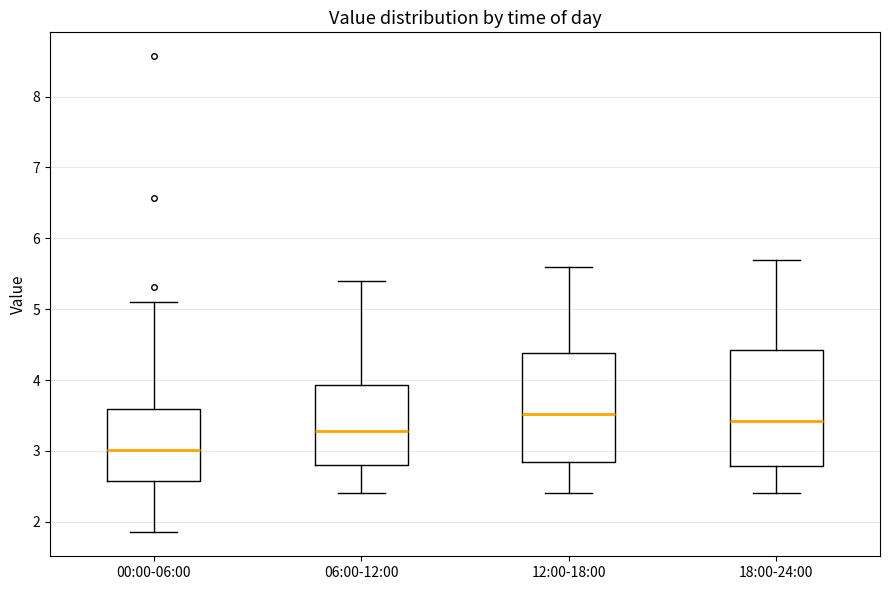

Which box has the highest median line?

12:00-18:00